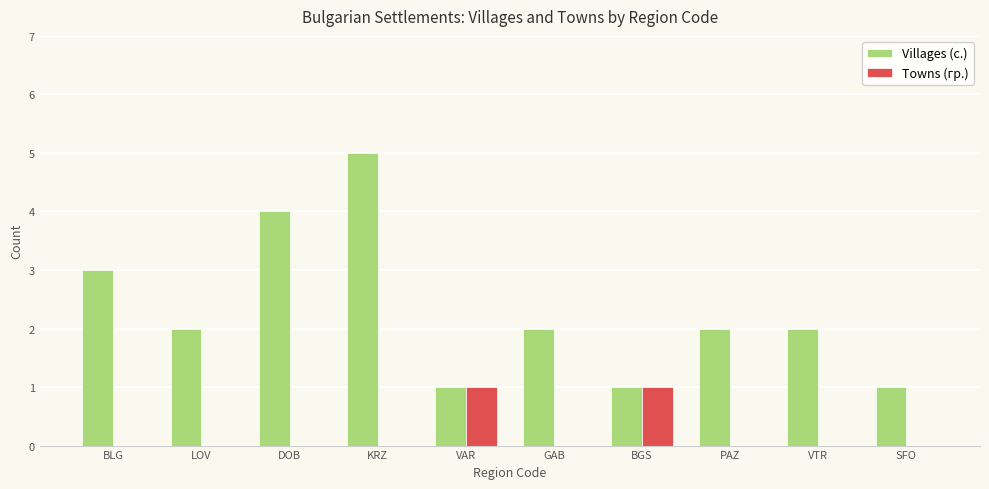

At which category is the sum across all series the highest?

KRZ